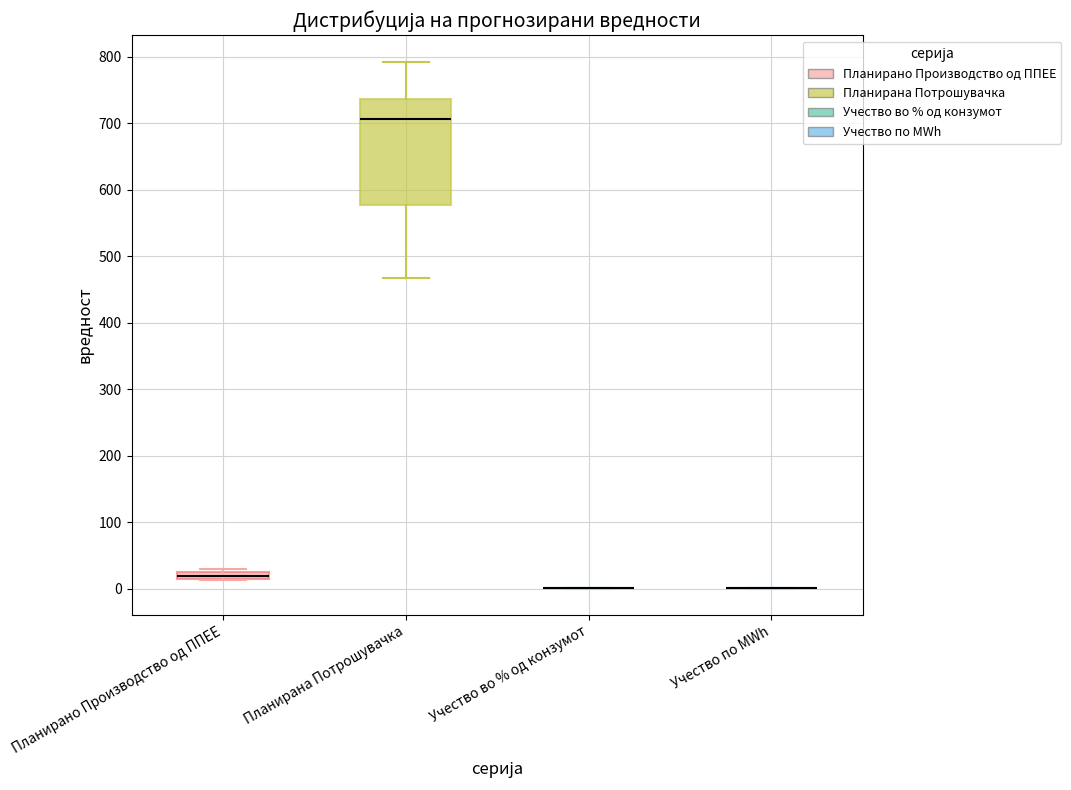

Comparing the boxes themselves (not the whiskers), which one is the tallest?

Планирана Потрошувачка